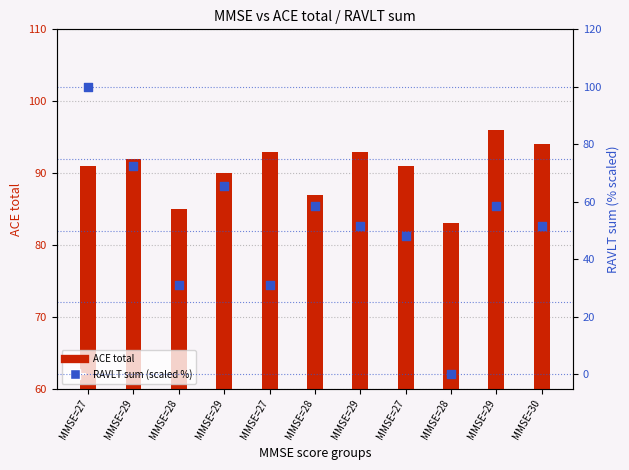

Which series has the widest spread of Y values?

RAVLT sum (scaled %)